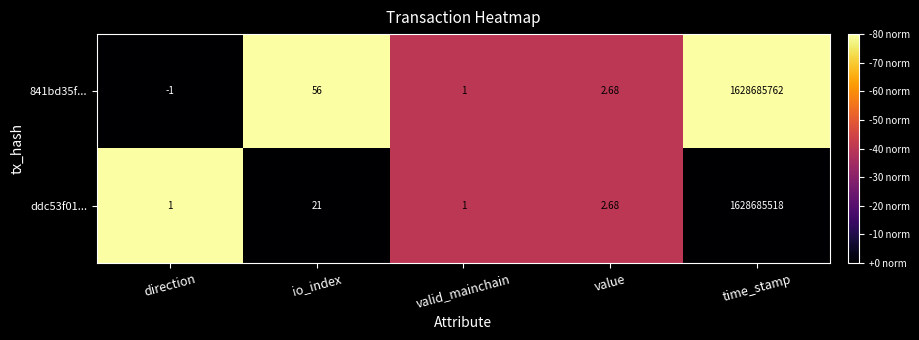

Where does the 841bd35f... series first go above 2?

io_index